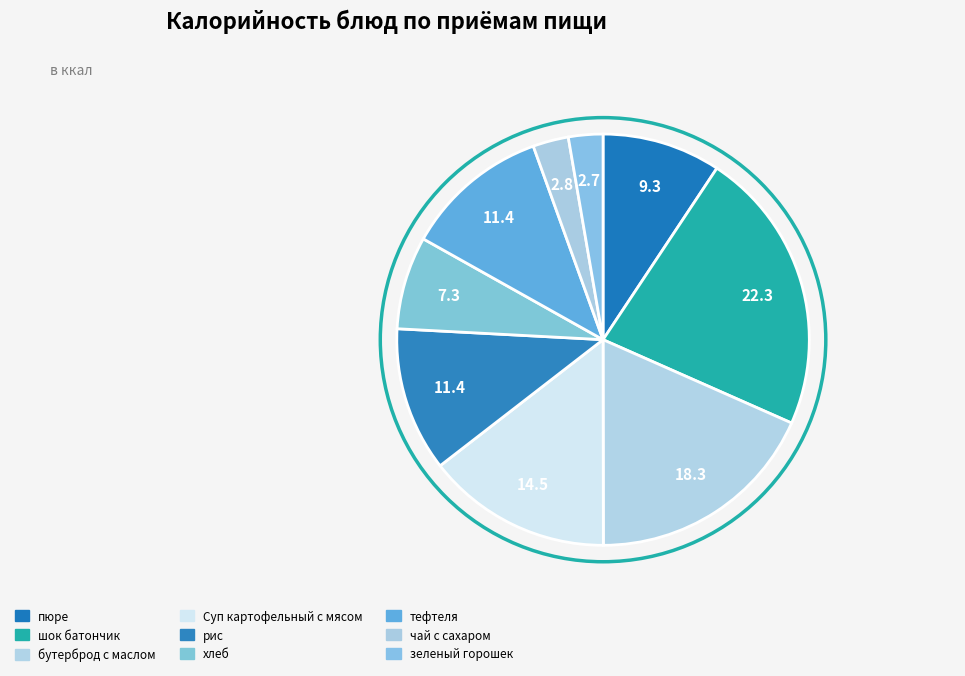

What is the change in value from тефтеля to зеленый горошек?

-186